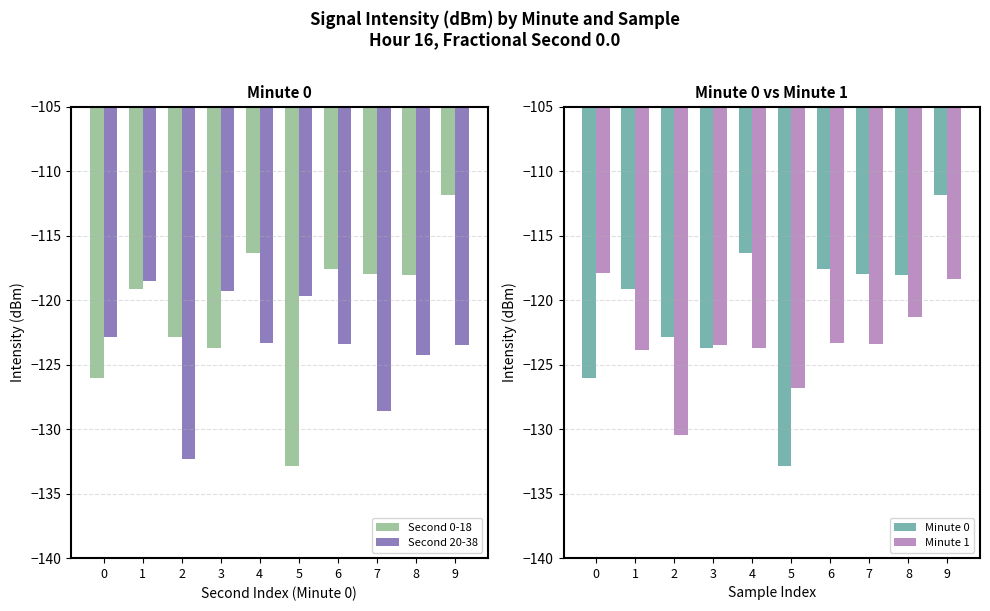

What is the minimum value for Minute 1?

-130.5